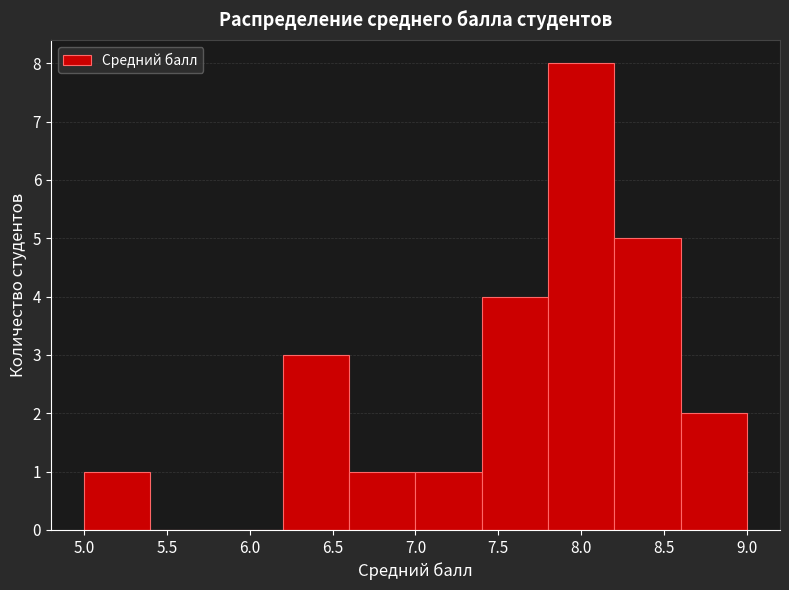

Reading left to right, transcribe this chart: for each bar, give the range it covers on the x-axis and its height. The values are not printed on the chart, so give them approximately, as read against the axis.

5.0 to 5.4: 1
5.4 to 5.8: 0
5.8 to 6.2: 0
6.2 to 6.6: 3
6.6 to 7.0: 1
7.0 to 7.4: 1
7.4 to 7.8: 4
7.8 to 8.2: 8
8.2 to 8.6: 5
8.6 to 9.0: 2